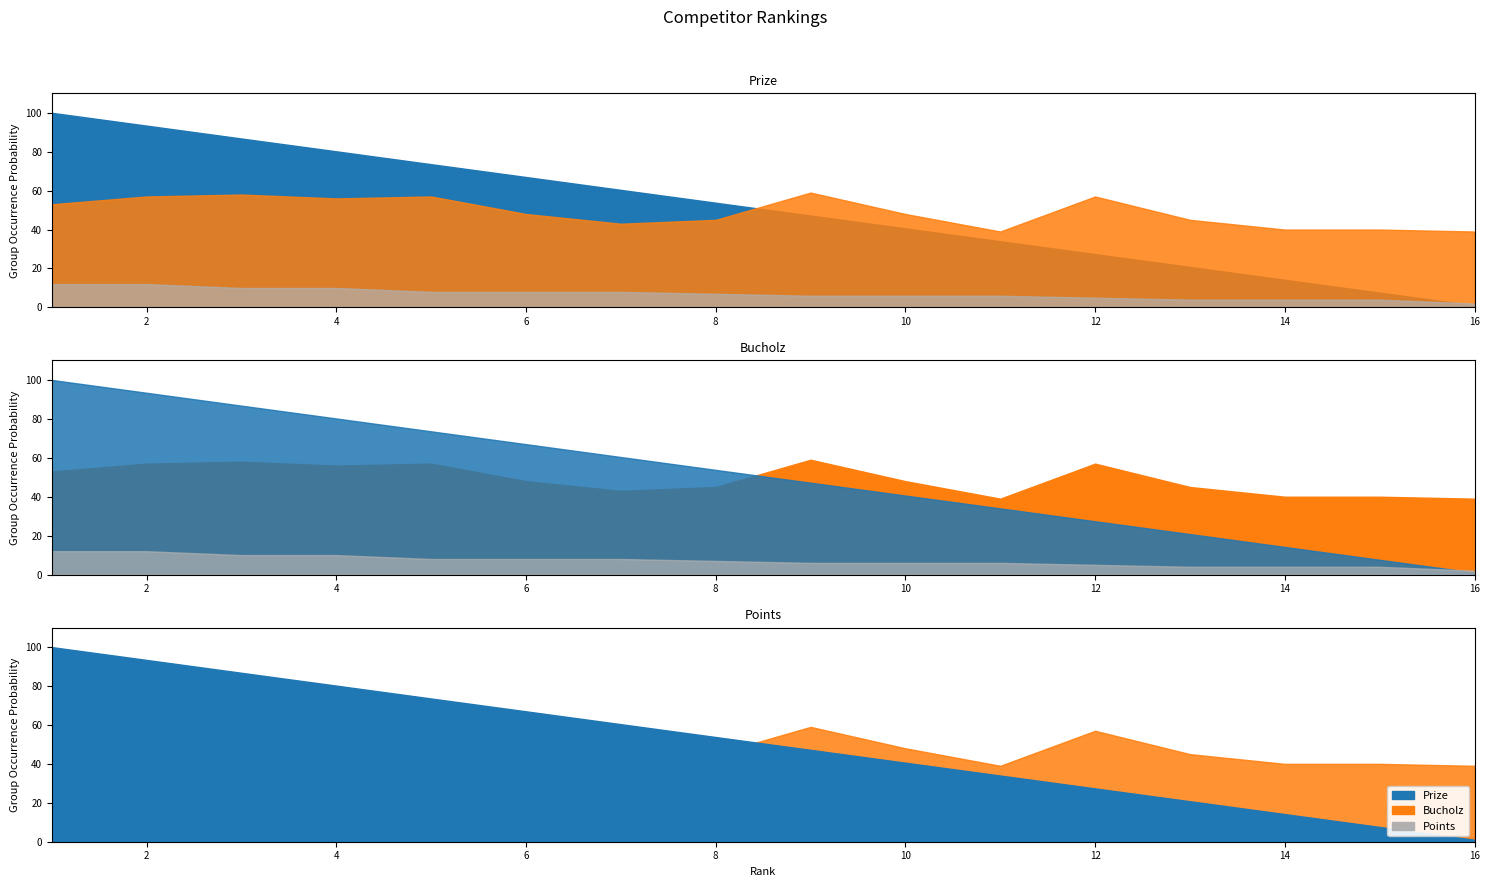

How many categories are shown in the chart?

16